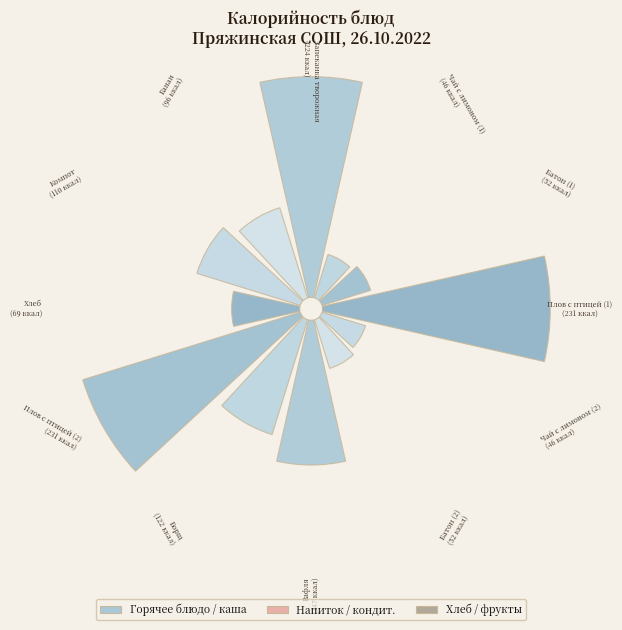

How much of the chart is everything except Чай с лимоном (2)?

96.8%